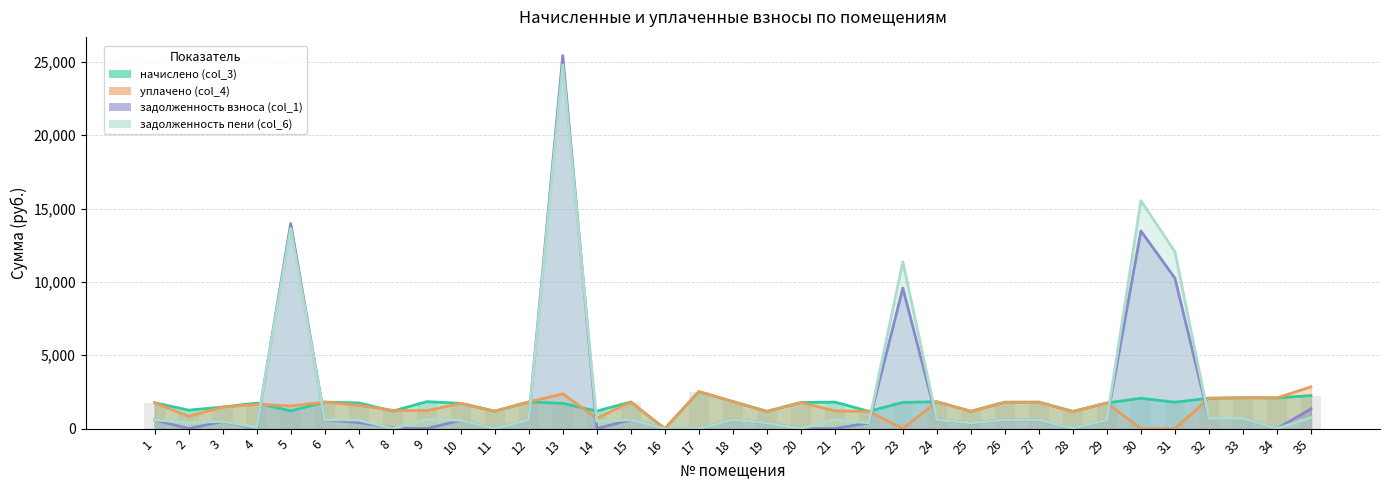

Reading right to left, transcribe all the data shown in this chart.

начислено (col_3): 2255.3	2094.2	2105.3	2072.1	1802.9	2068.4	1747.7	1176.2	1806.6	1799.2	1183.5	1828.7	1788.2	1179.8	1810.3	1777.1	1176.2	1847.2	2521.9	0.0	1814.0	1194.6	1721.8	1817.7	1190.9	1721.8	1839.8	1194.6	1751.3	1810.3	1205.6	1740.3	1471.1	1261.0	1762.4
уплачено (col_4): 2847.5	2094.2	2105.3	2072.1	0.0	0.0	1747.7	1160.8	1800.3	1799.2	1183.5	1828.7	0.0	1179.8	1206.9	1777.1	1176.2	1847.2	2521.9	0.0	1814.0	705.2	2368.5	1817.7	1190.9	1721.8	1226.5	1249.7	1585.7	1810.3	1545.0	1658.5	1471.1	840.6	1762.4
задолженность взноса (col_1): 1345.0	0.0	701.8	690.7	10250.5	13470.8	582.5	0.0	602.2	599.8	394.5	609.6	9579.1	393.3	0.0	0.0	392.1	615.7	0.0	0.0	604.7	0.0	25425.6	605.9	0.0	573.9	0.0	55.1	418.1	603.4	13983.1	0.0	490.4	0.0	587.5
задолженность пени (col_6): 752.9	0.0	701.8	690.7	12053.5	15539.2	582.5	15.3	608.6	599.8	394.5	609.6	11367.3	393.3	603.4	0.0	392.1	615.7	0.0	0.0	604.7	489.4	24778.9	605.9	0.0	573.9	613.3	0.0	583.8	603.4	13643.8	81.8	490.4	420.3	587.5